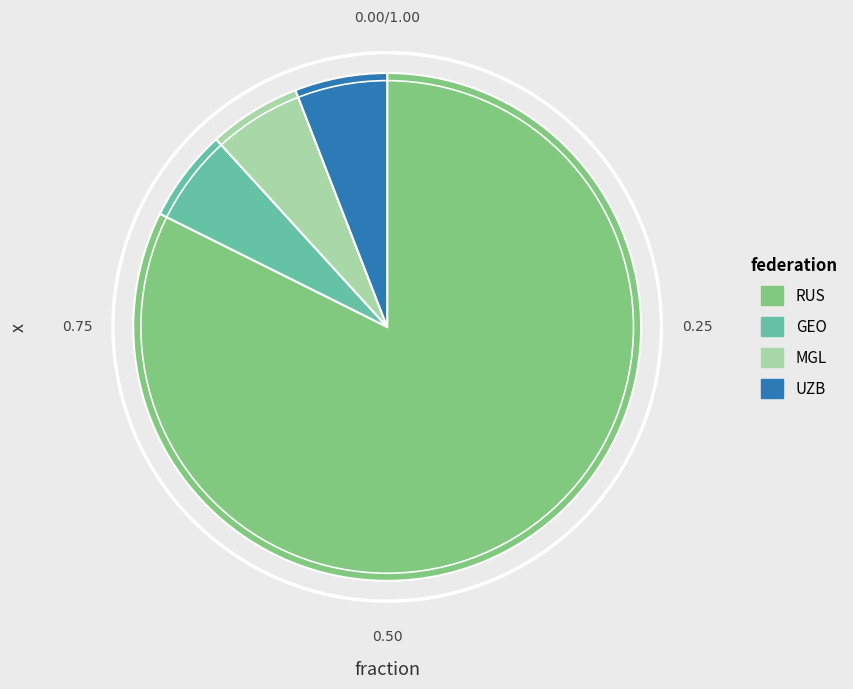

Which category has the biggest portion of the pie?

RUS